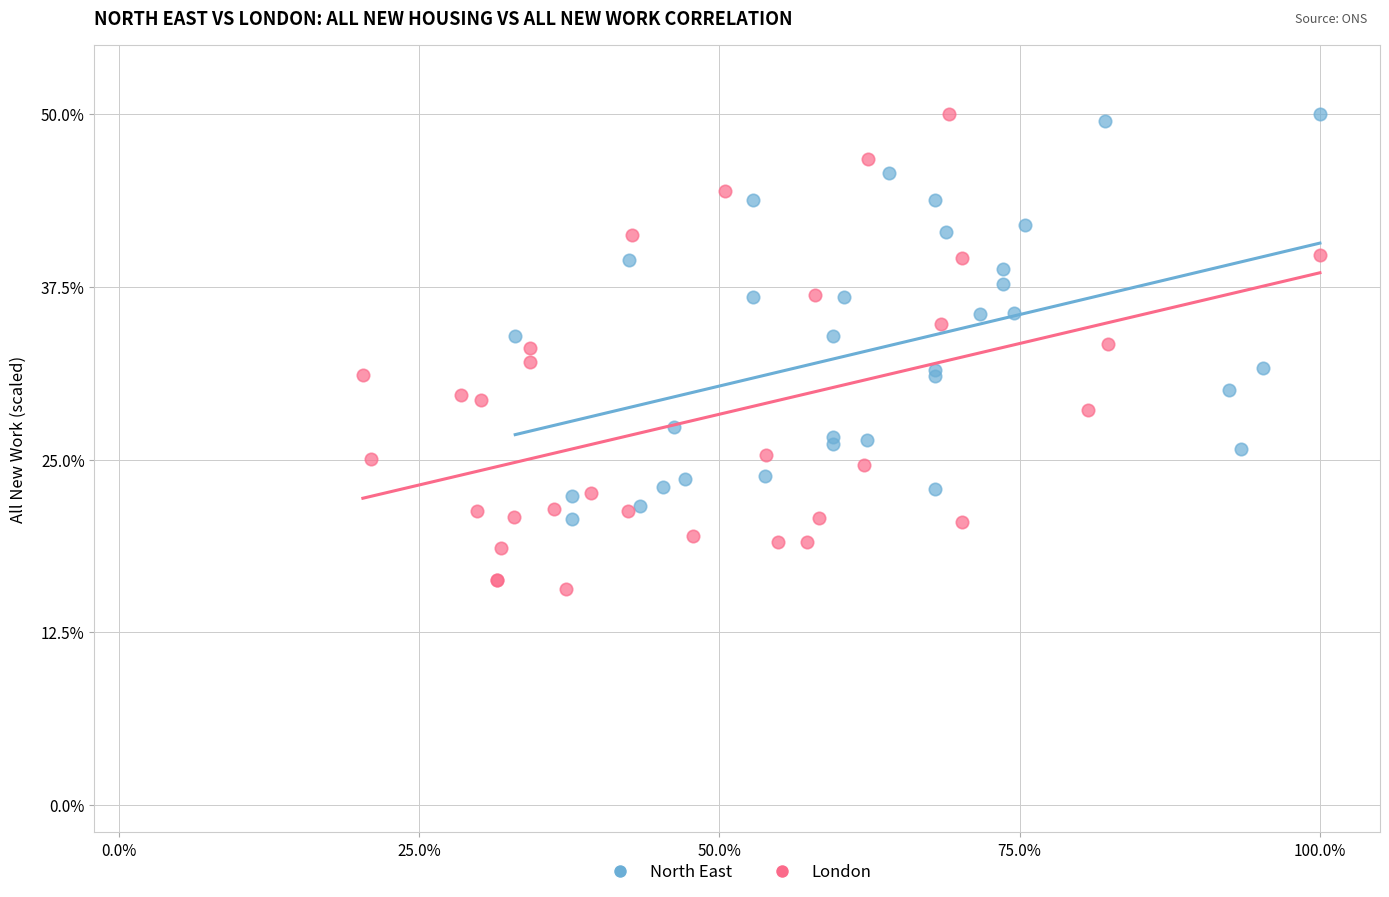

Which series contains the lowest Y value?

London